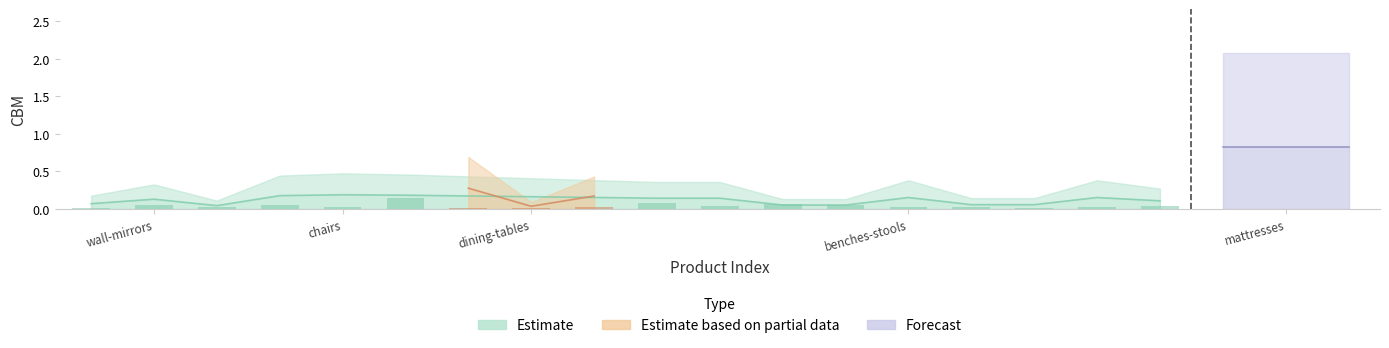

What is the spread (max minus min) of values at wall-mirrors?

0.3